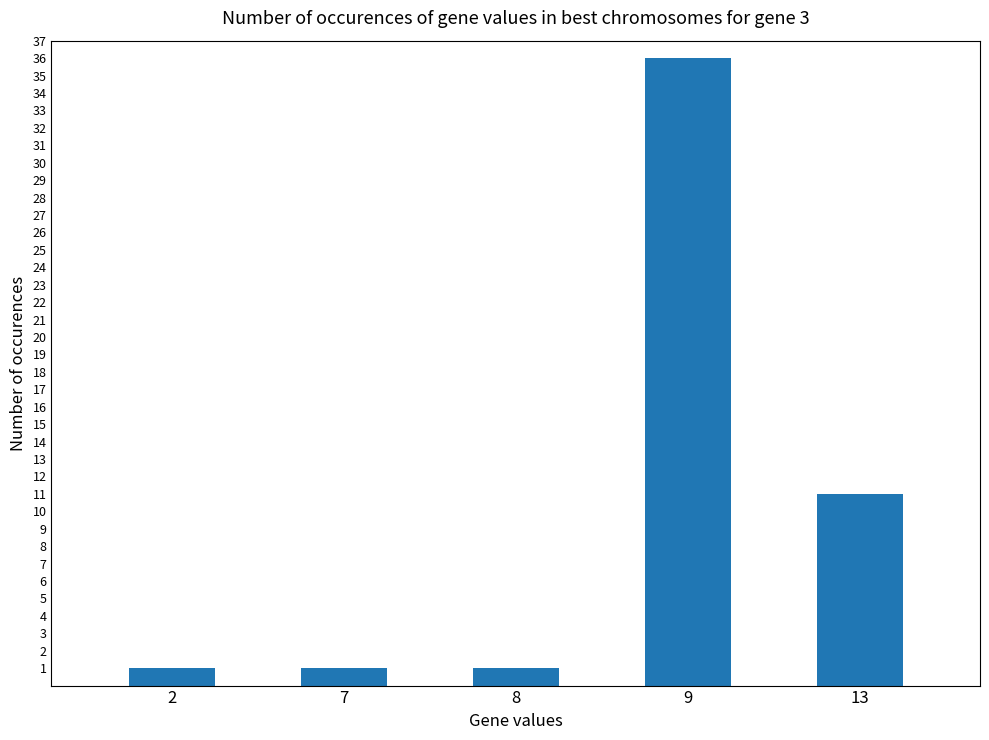

What is the change in value from 8 to 9?

+35